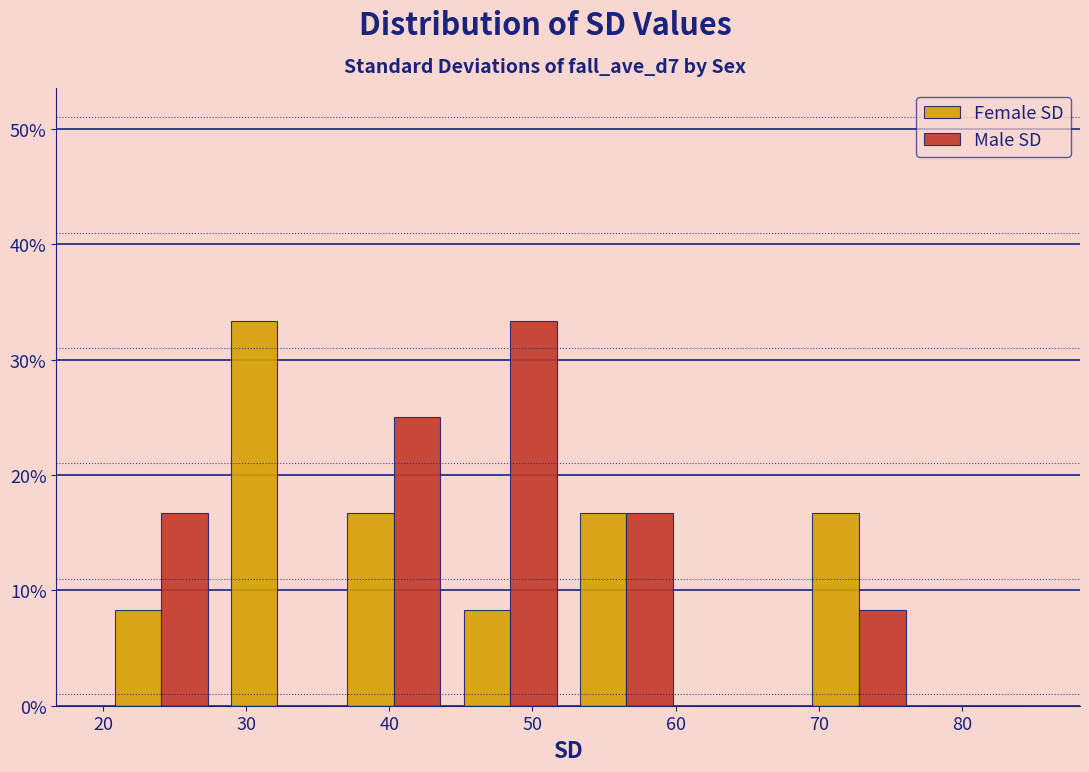

In the Female SD series, which range on the x-axis has the tallest bar?

28 to 36